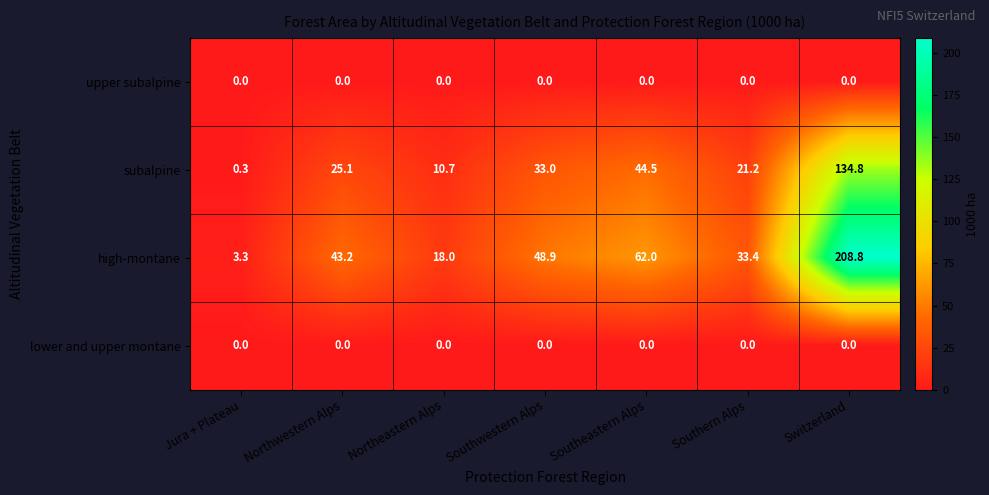

Rank the categories by high-montane value from lowest to highest.

Jura + Plateau, Northeastern Alps, Southern Alps, Northwestern Alps, Southwestern Alps, Southeastern Alps, Switzerland